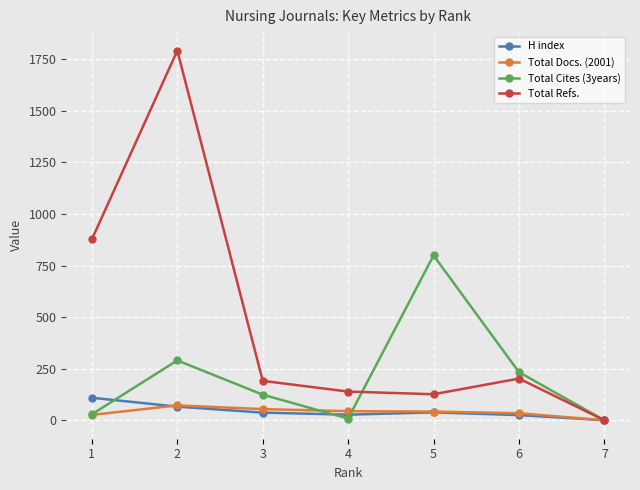

What is the sum of the Total Docs. (2001) values at 5 and 7?

42